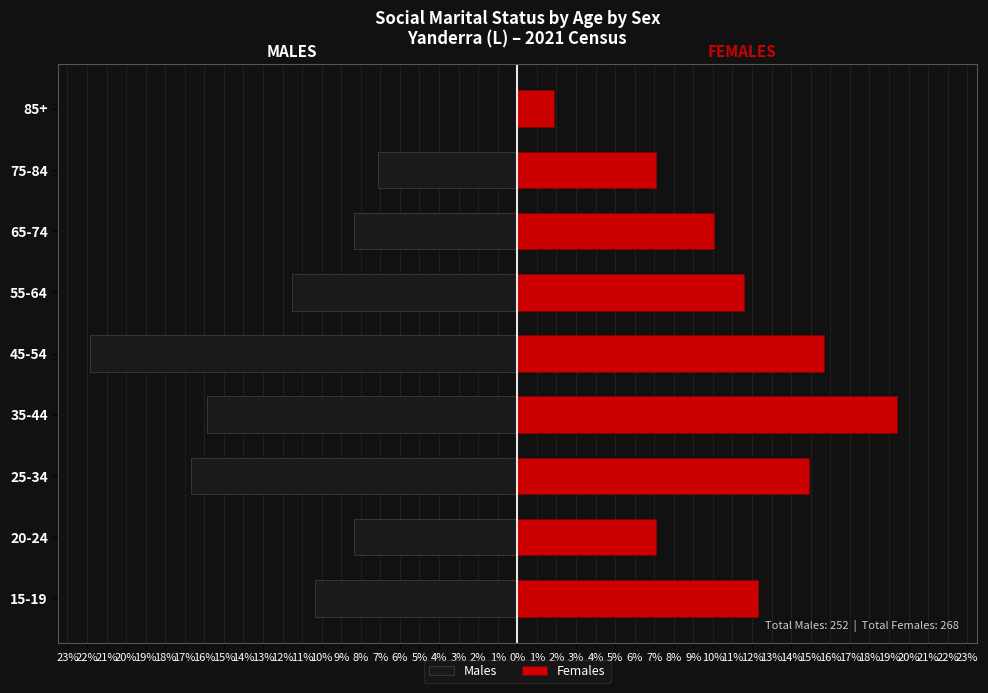

True or false: Males has a value of -11.0 at 65-74.

False